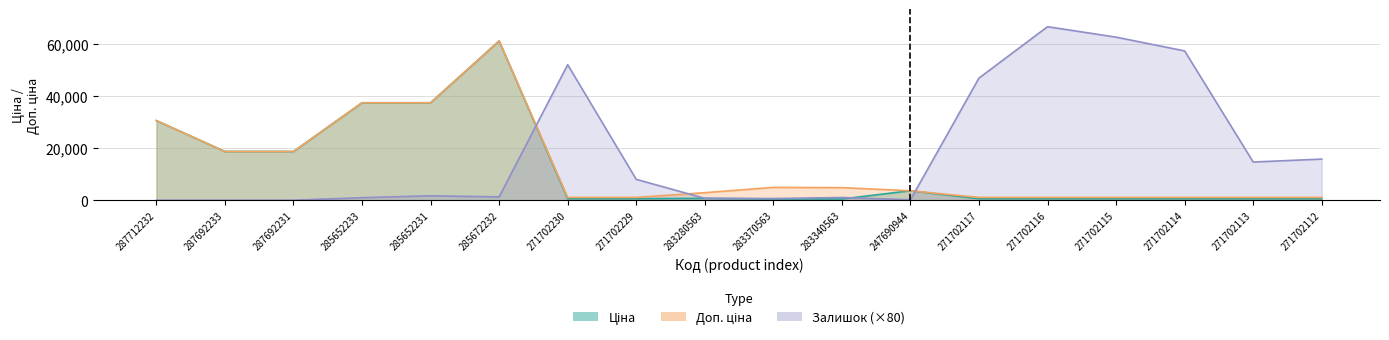

Is it true that Ціна equals 174.2 at 271702229?

False